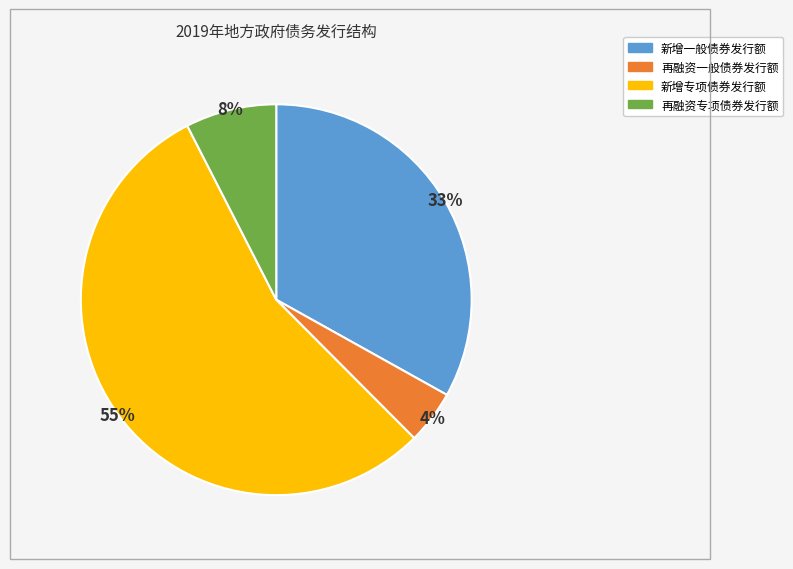

To the nearest percent, what percentage of the pie is 再融资一般债券发行额?

4%